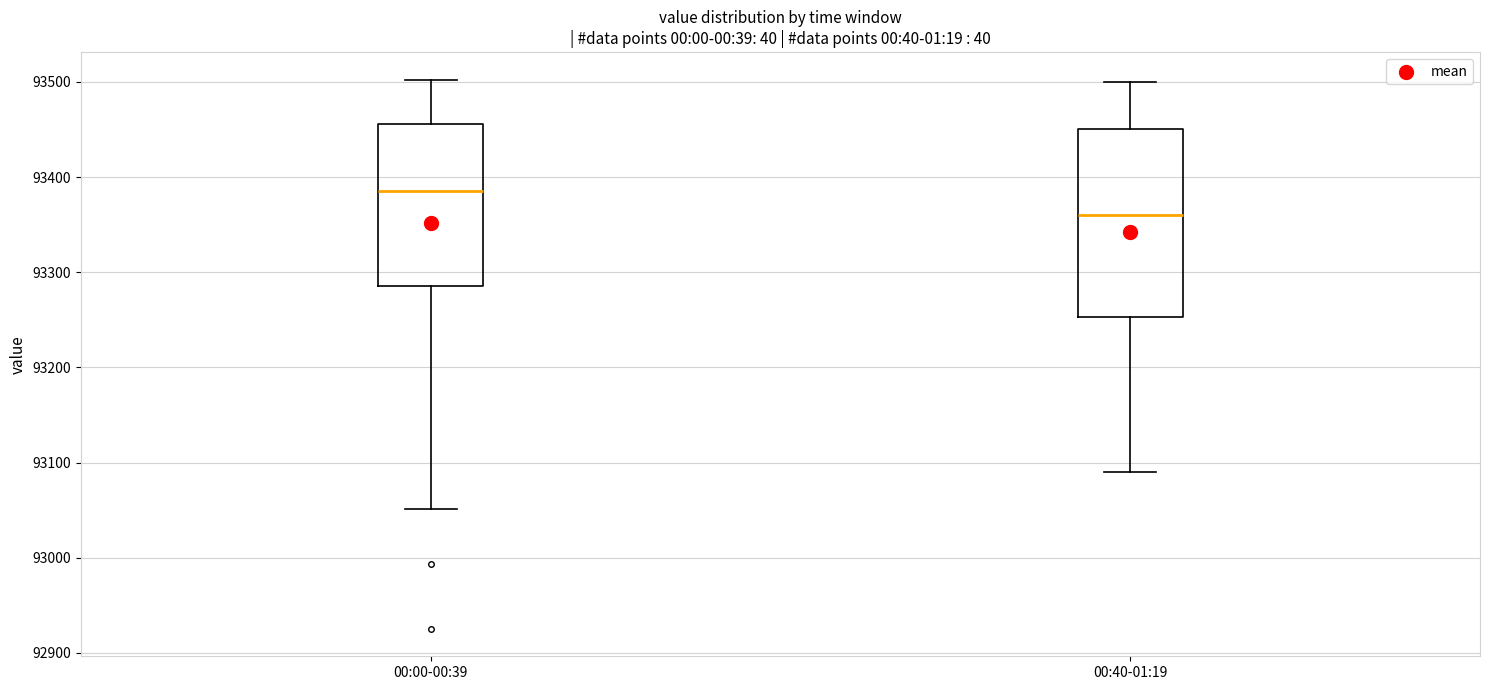

Which box is the tallest, from its lower edge to its upper edge?

00:40-01:19